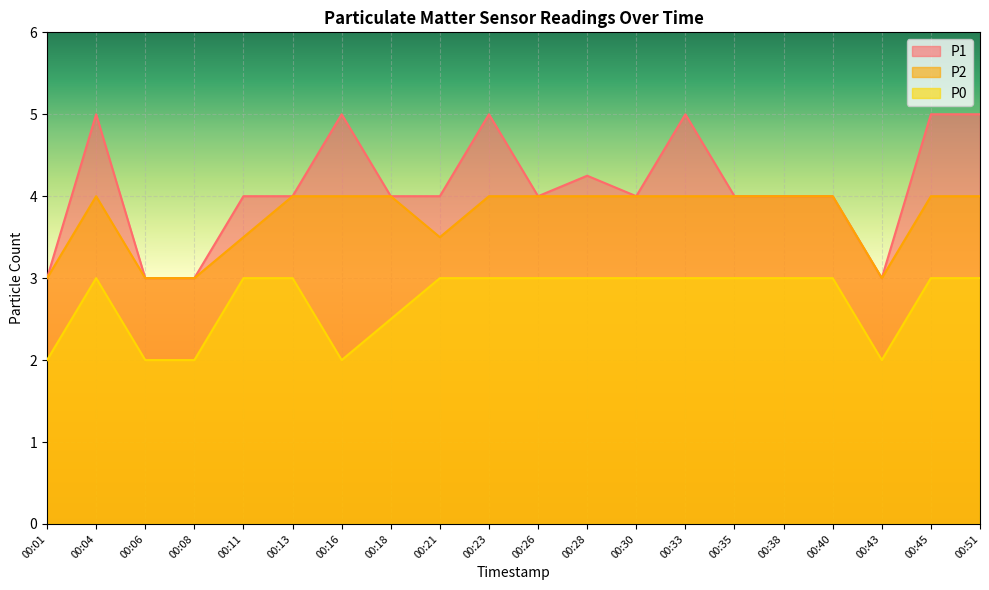

Which has a higher value, 00:21 or 00:33?

00:33